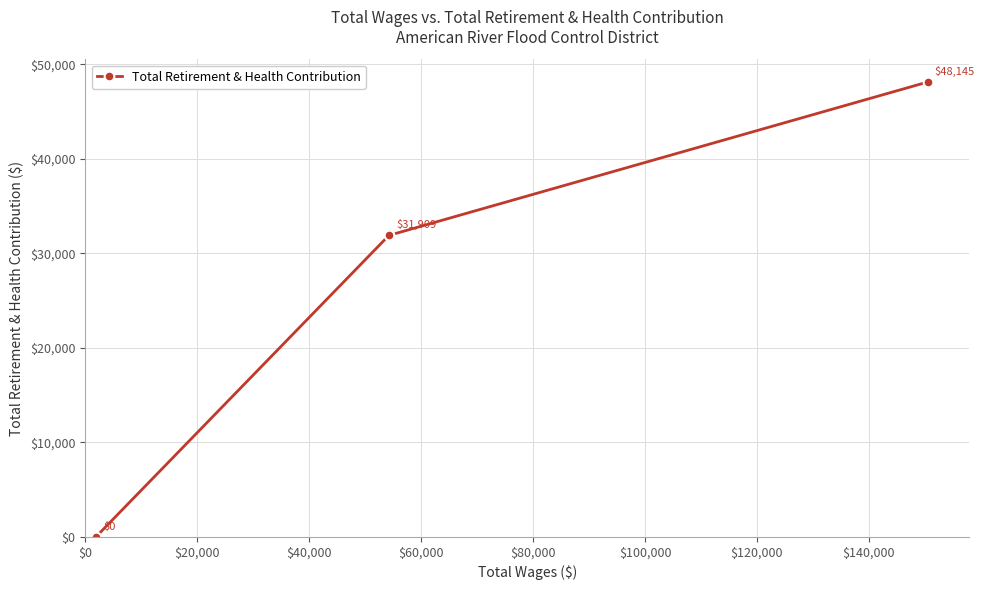

How many values are between 0 and 48145?

3